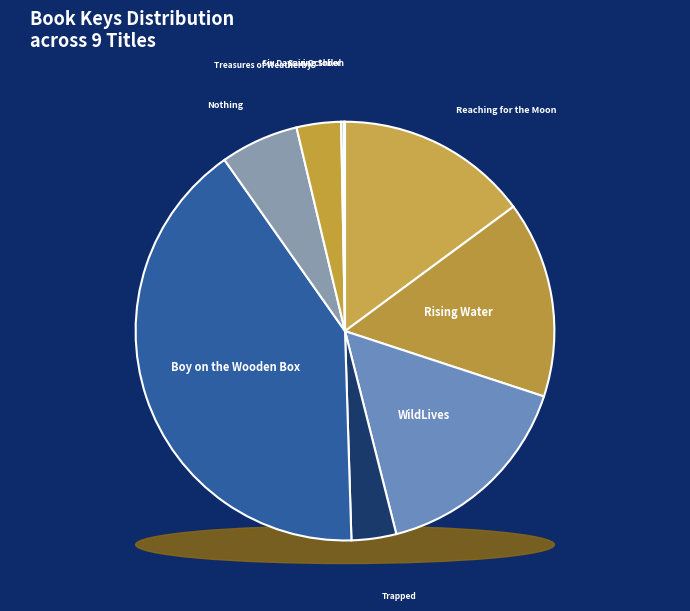

How many slices are in this pie chart?

9